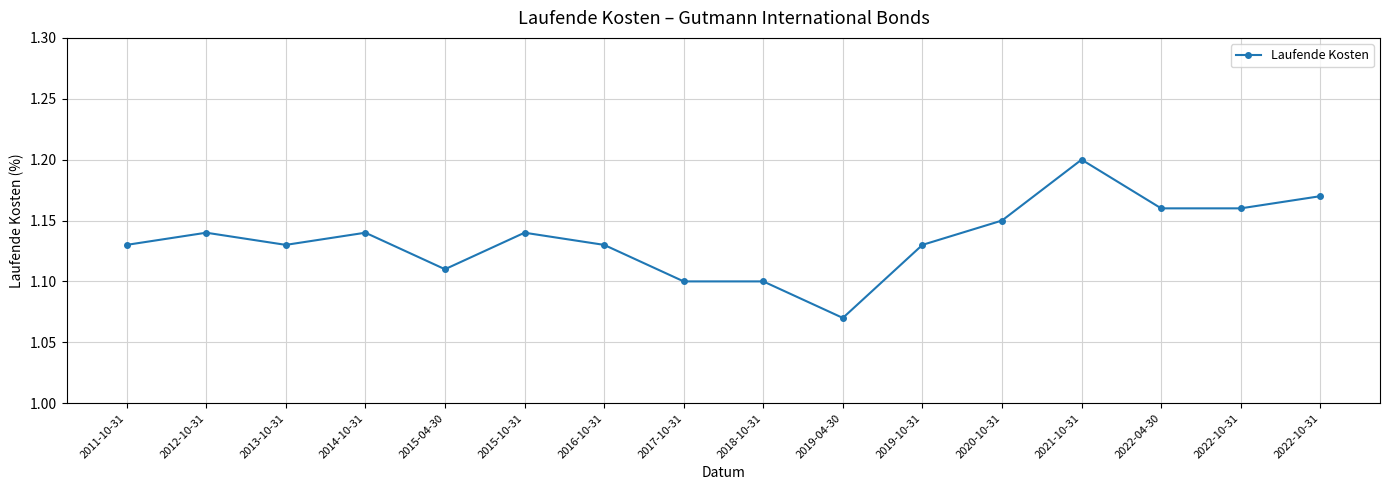

What is the difference between the maximum and minimum values?

0.1